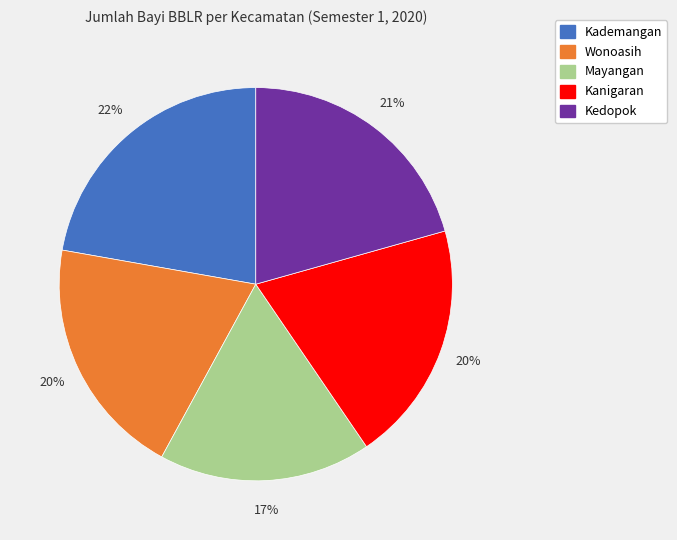

Count the number of slices in the pie.

5